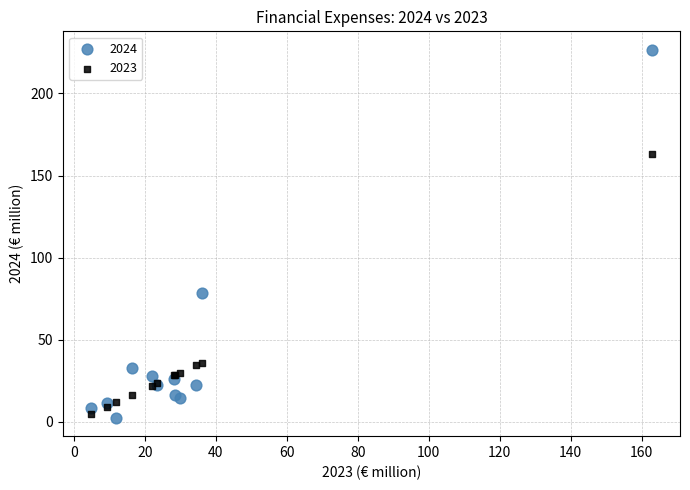

In the 2024 series, what Y value is closest to 114?

78.3